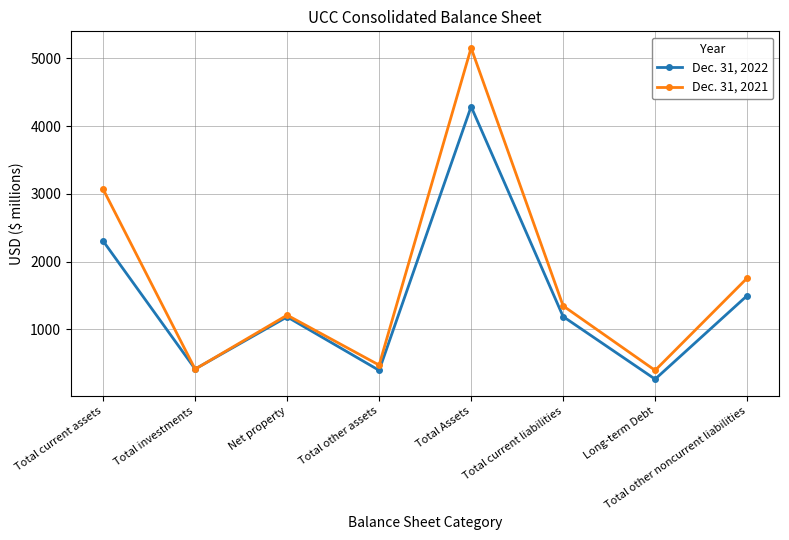

The value of Dec. 31, 2022 at Total Assets is 4289. True or false?

True